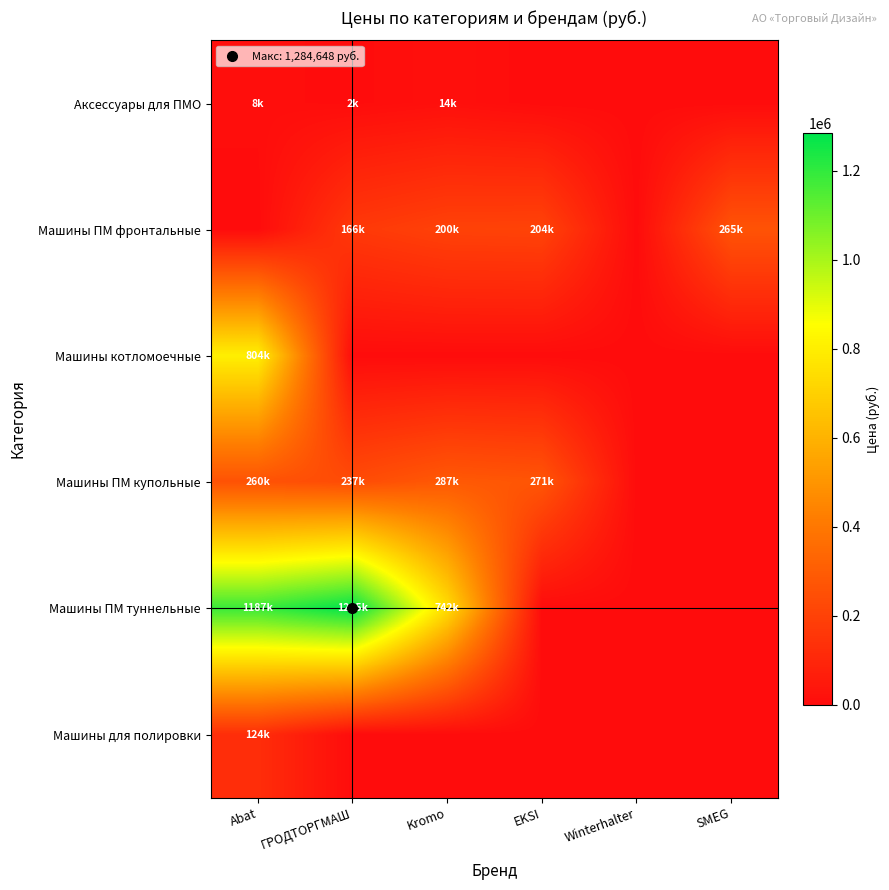

Which category has the highest value across all series?

ГРОДТОРГМАШ